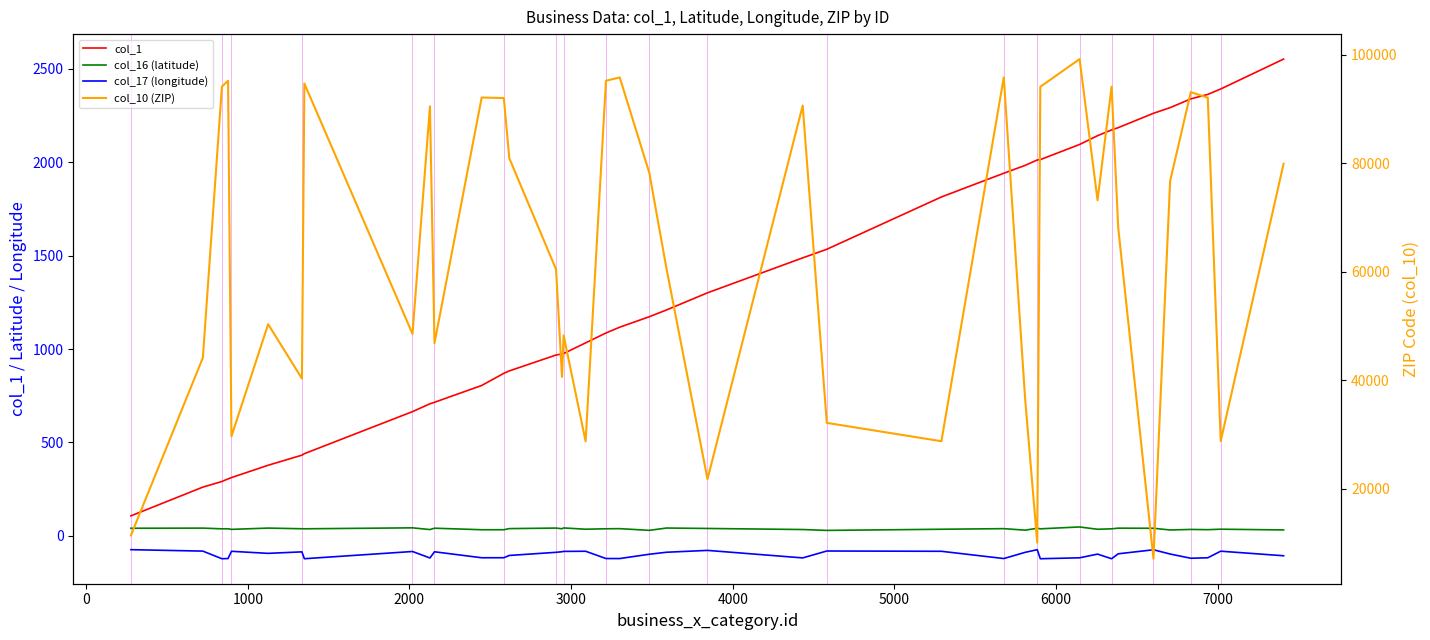

True or false: col_1 and col_10 (ZIP) intersect in this chart.

False